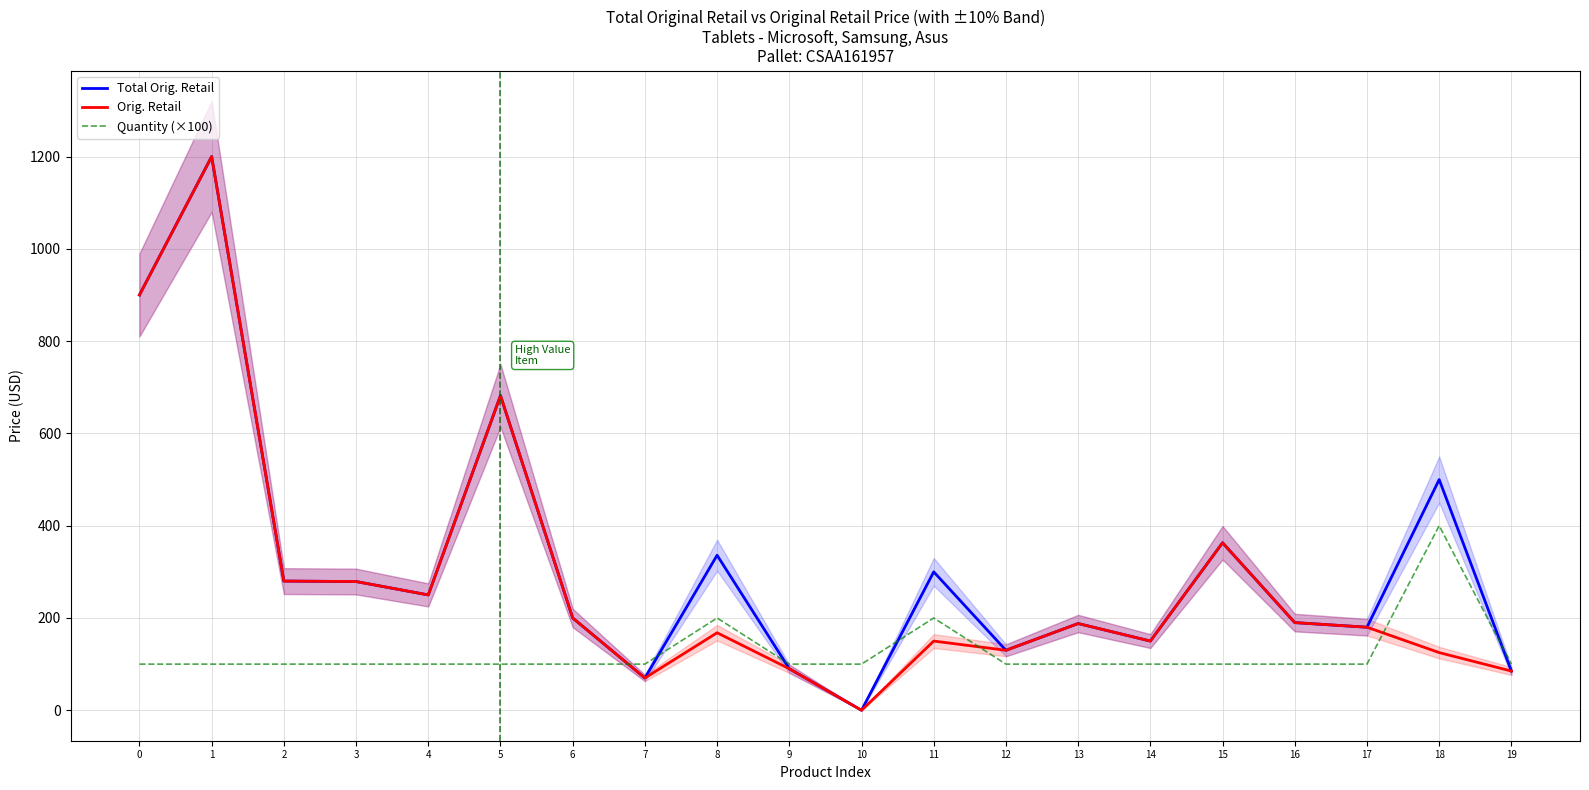

How many values in the Total Orig. Retail series exceed 249?

10